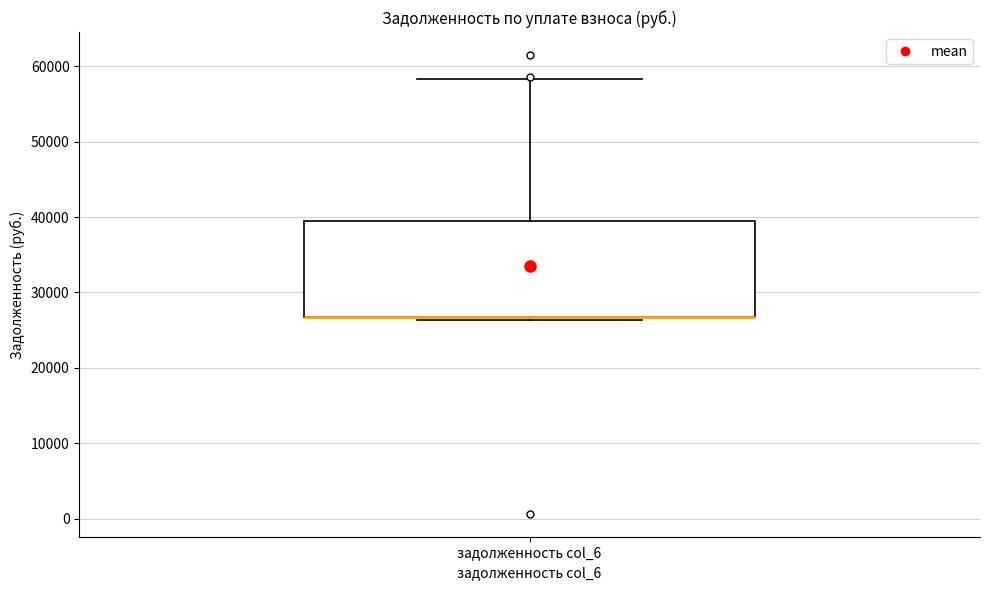

Read this box plot against the y-axis: the position of the median line, the range covered by the box, and the ends of both whiskers. The values are not printed on the chart, so give them approximately, as read against the axis.

median 27000 (drawn on the box's lower edge), box 27000 to 39000, whiskers 26000 to 58000